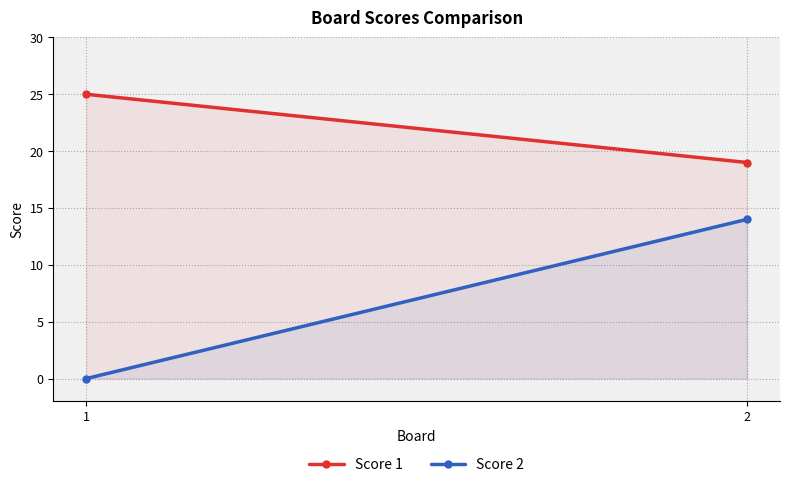

Reading left to right, what are all the values shown in this chart?

Score 1: 1=25	2=19
Score 2: 1=0	2=14